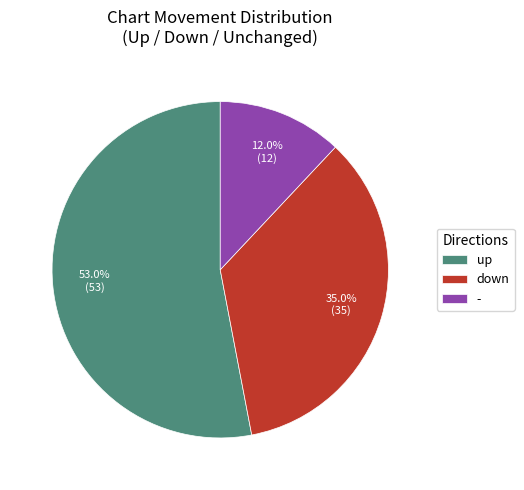

Is there a majority slice in this chart?

Yes